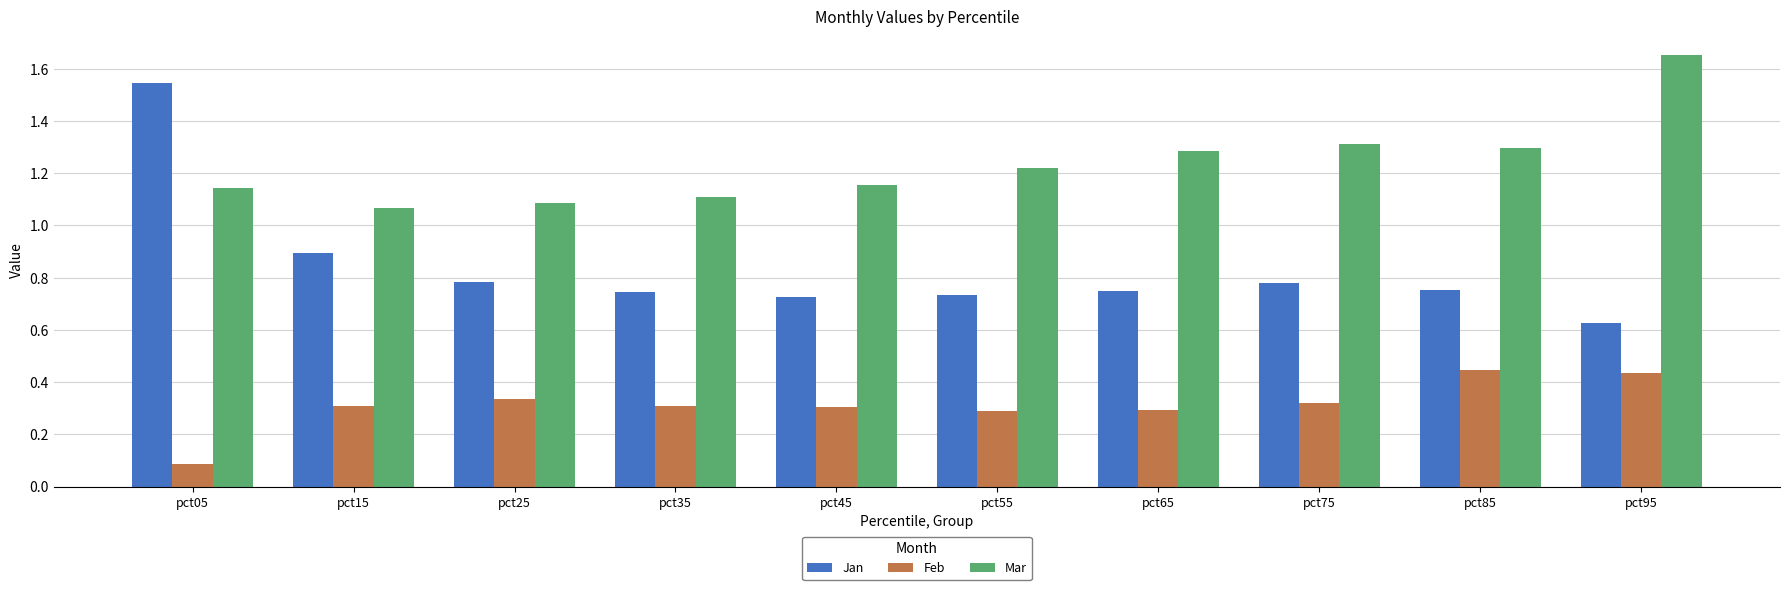

Which series has the largest range (max minus min)?

Jan